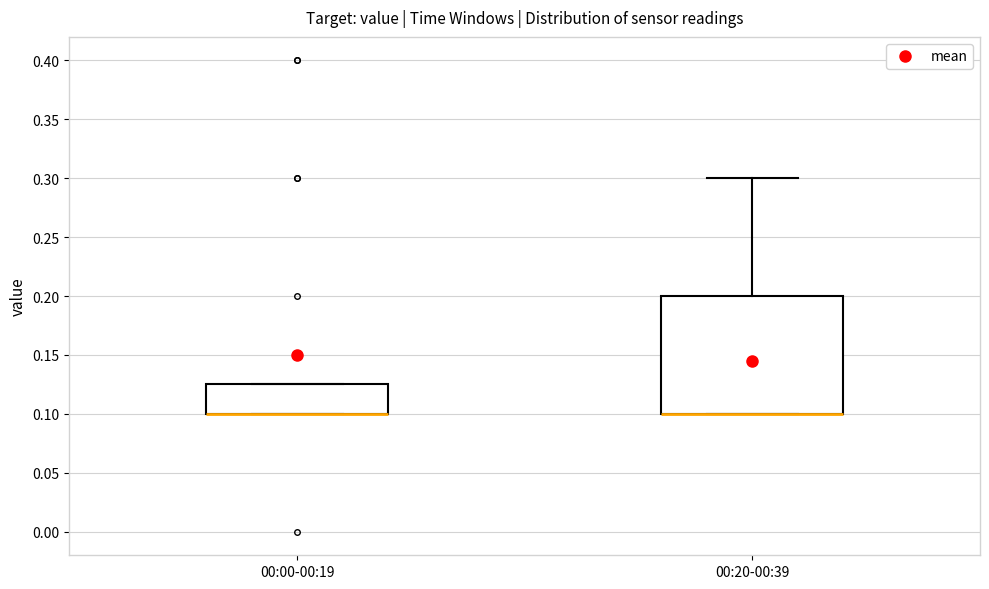

Reading left to right, read every box against the y-axis: the position of its median line, the range the box covers, and the ends of its whiskers. The values are not printed on the chart, so give them approximately, as read against the axis.

00:00-00:19: median 0.100 (drawn on the box's lower edge), box 0.100 to 0.125, whiskers 0.100 to 0.125
00:20-00:39: median 0.100 (drawn on the box's lower edge), box 0.100 to 0.200, whiskers 0.100 to 0.300